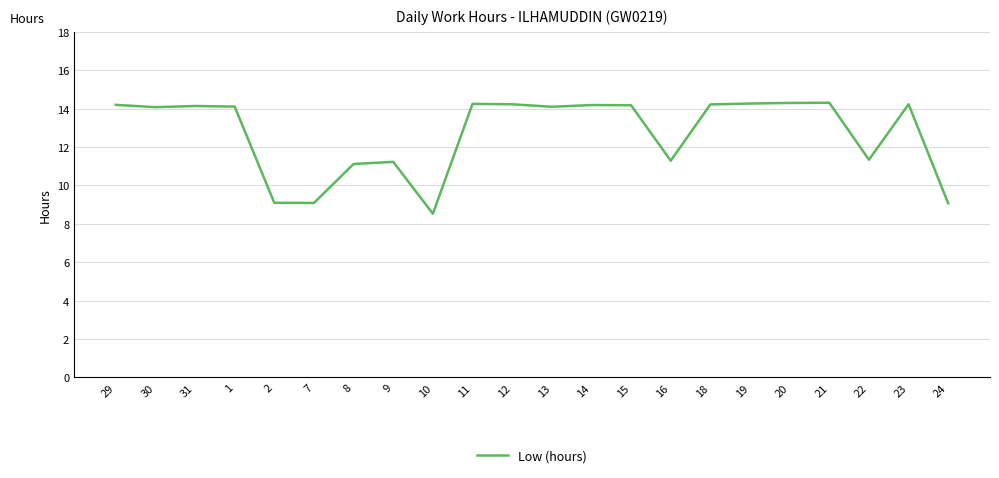

How many lines are shown in the chart?

1